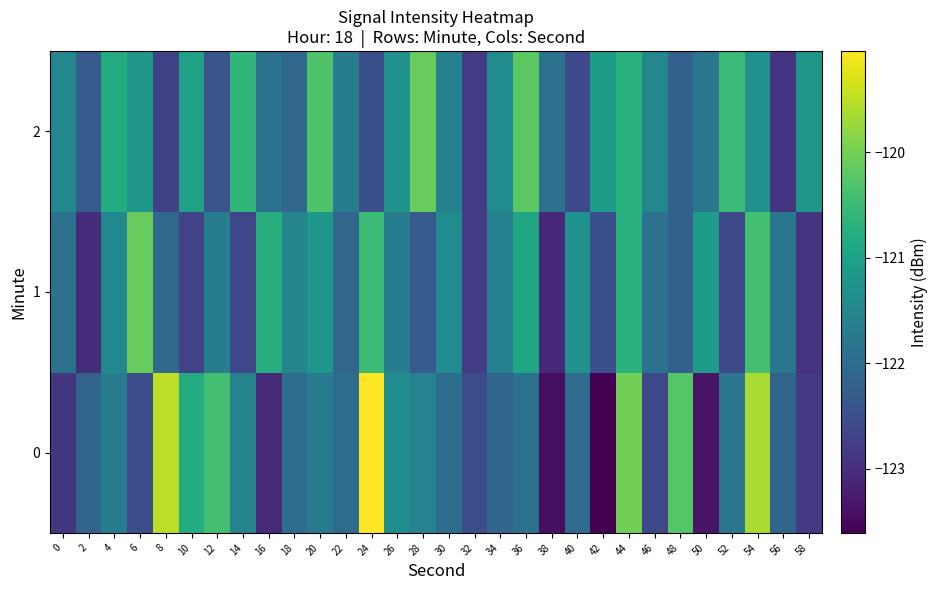

Between 38 and 28, which is larger?

28